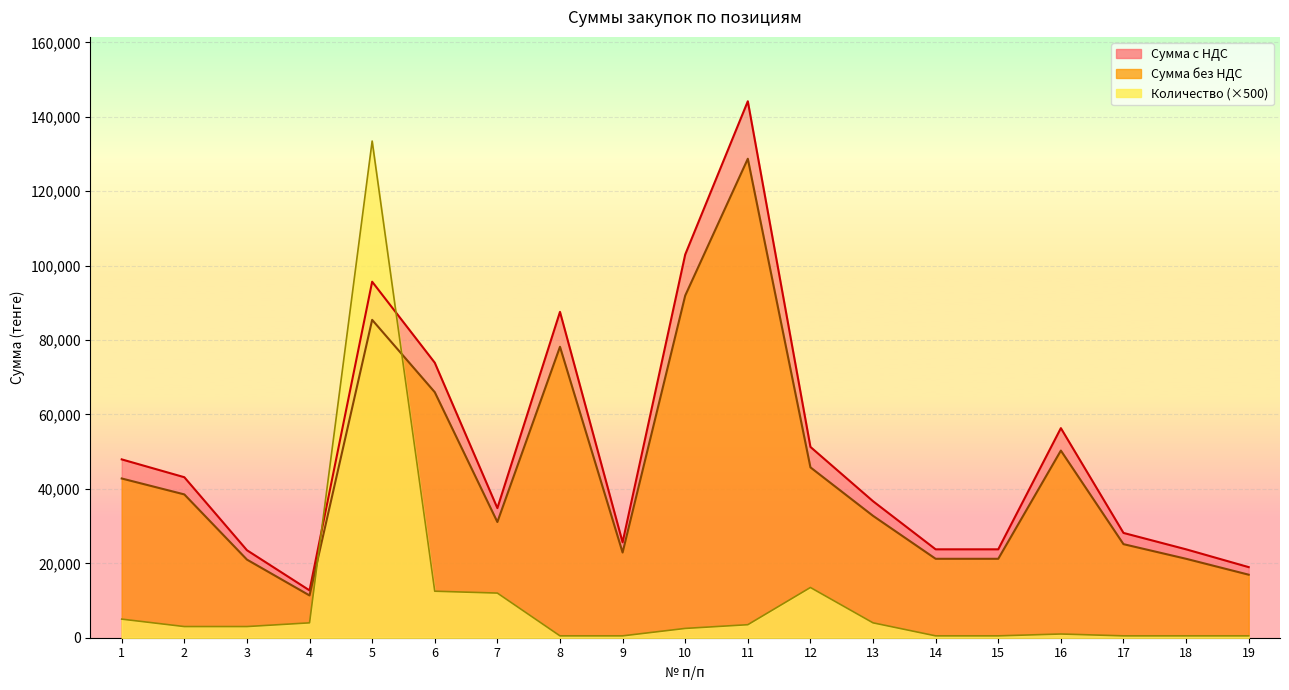

What is the highest value of the Количество series?

133500.0